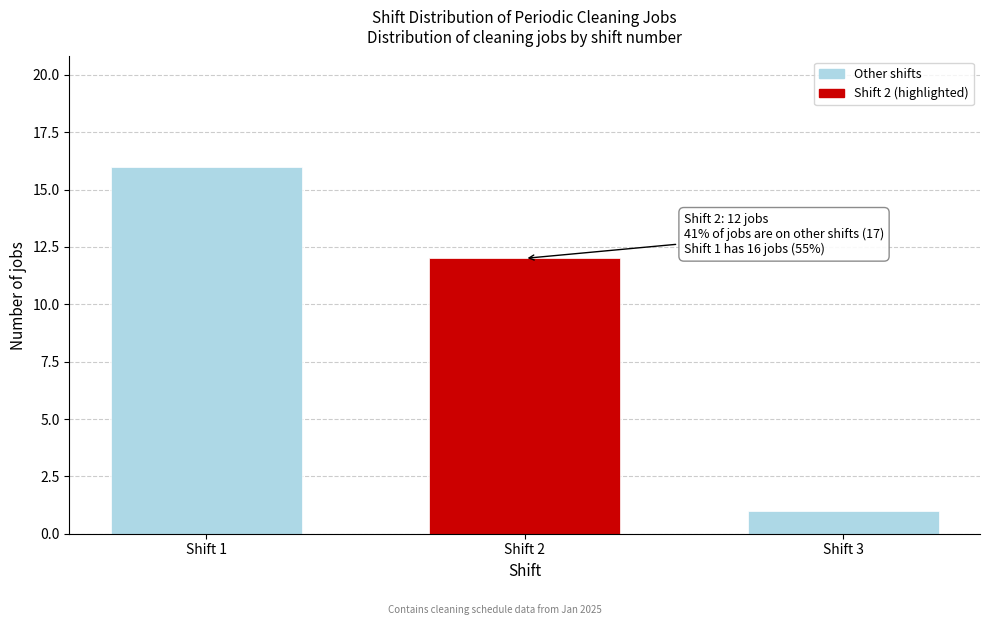

Reading left to right, list all the values displayed in this chart.

Shift 1=16	Shift 2=12	Shift 3=1